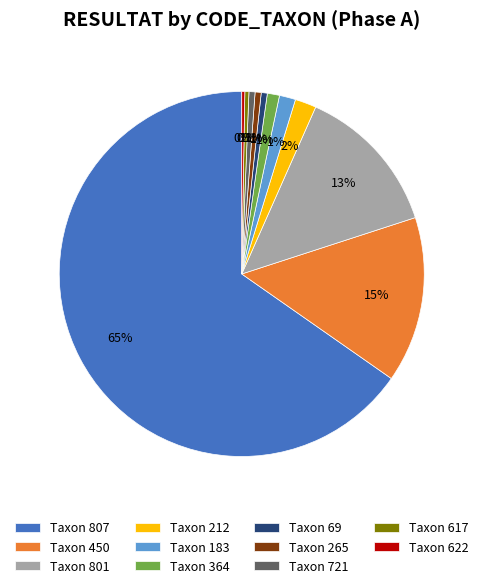

Is it true that Taxon 617 is 0% of the pie?

True